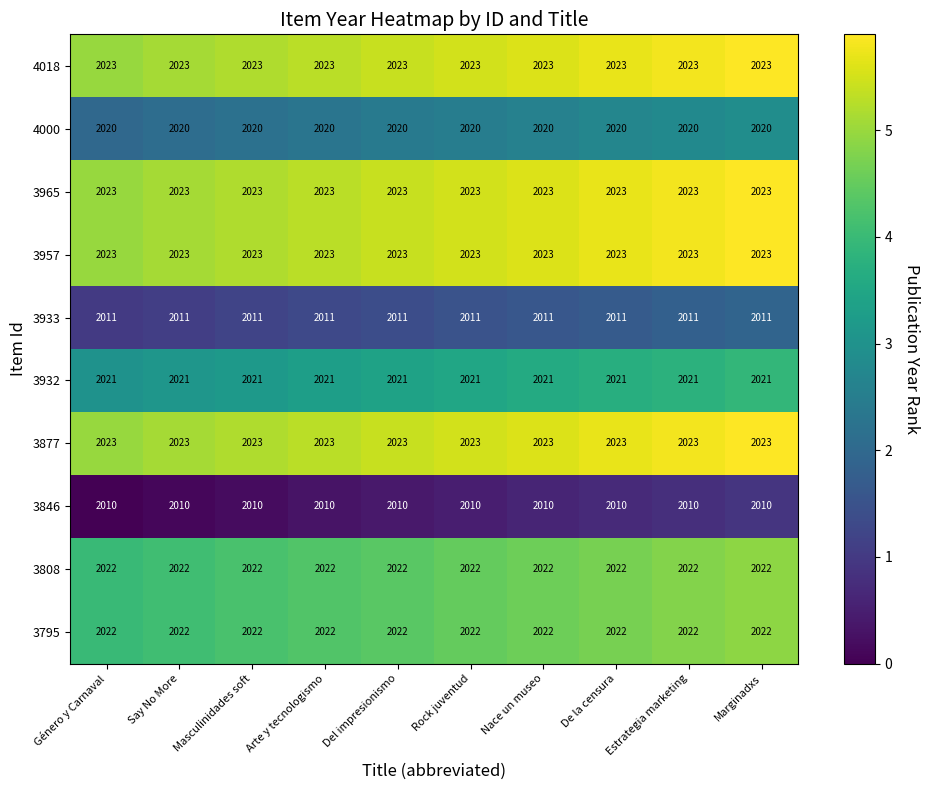

The 3846 series shows 2010 at Rock juventud. True or false?

True